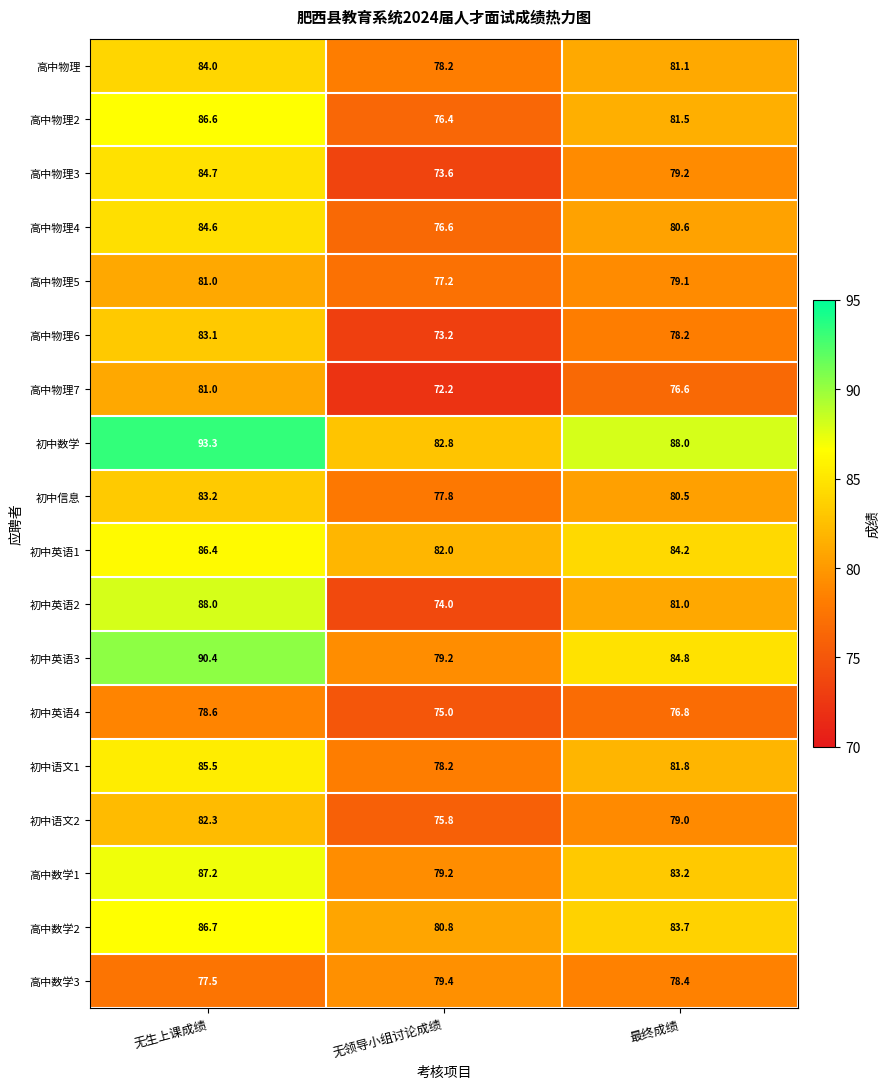

What is the sum of all 初中语文1 values?

245.5